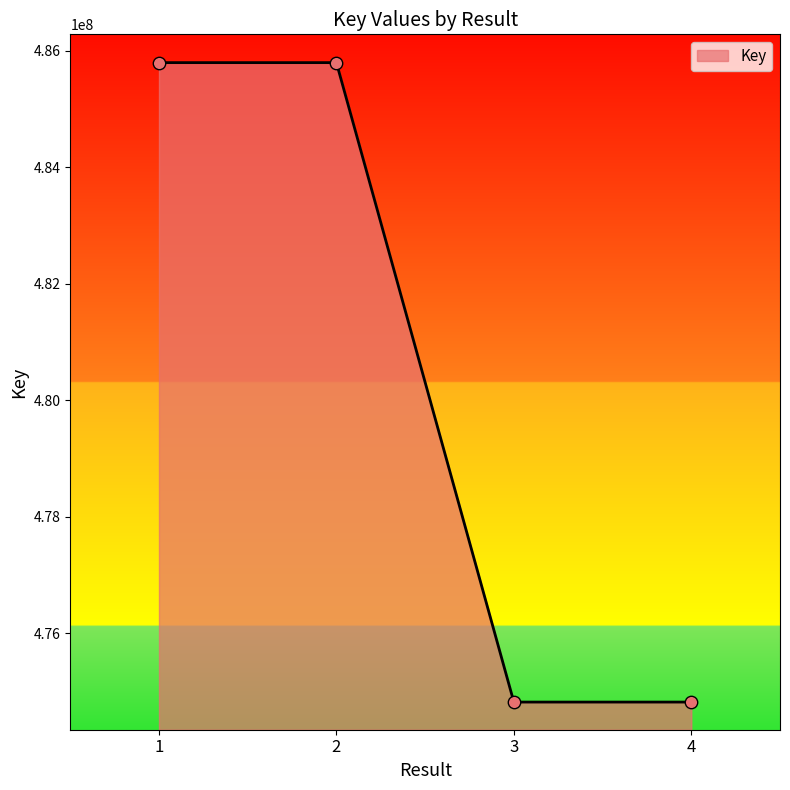

Between 3 and 1, which is larger?

1